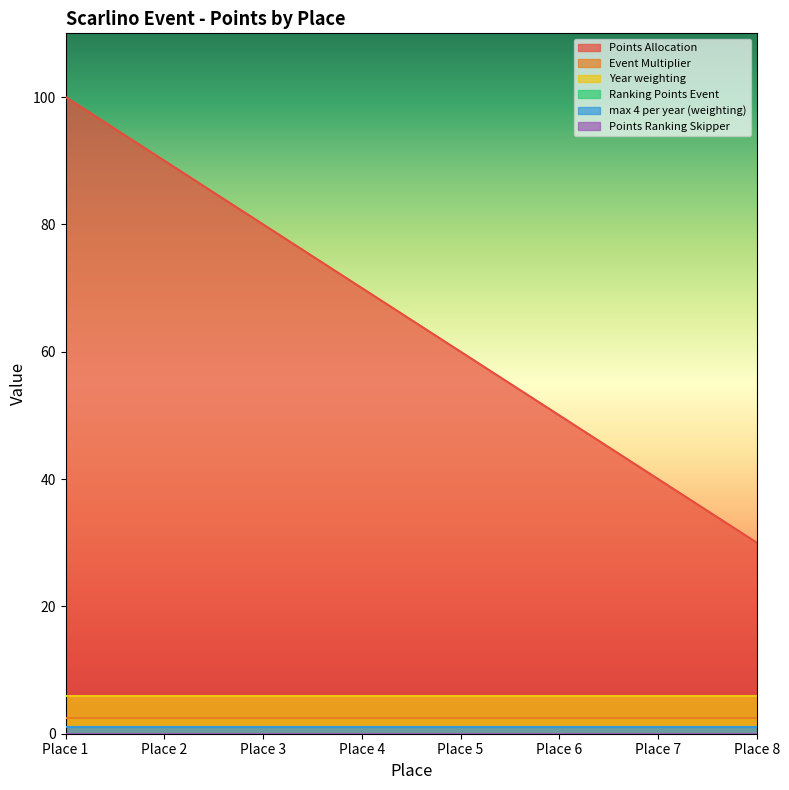

What are all the series names shown in the legend?

Points Allocation, Event Multiplier, Year weighting, Ranking Points Event, max 4 per year (weighting), Points Ranking Skipper